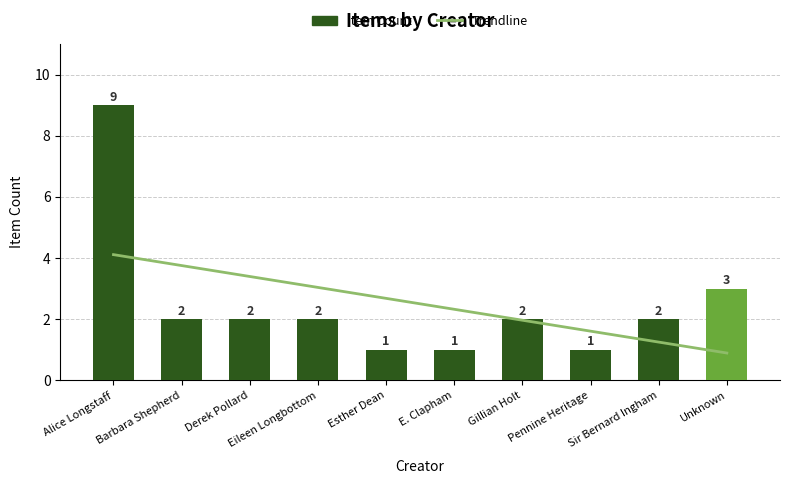

Reading left to right, list all the values displayed in this chart.

Alice Longstaff=9	Barbara Shepherd=2	Derek Pollard=2	Eileen Longbottom=2	Esther Dean=1	E. Clapham=1	Gillian Holt=2	Pennine Heritage=1	Sir Bernard Ingham=2	Unknown=3